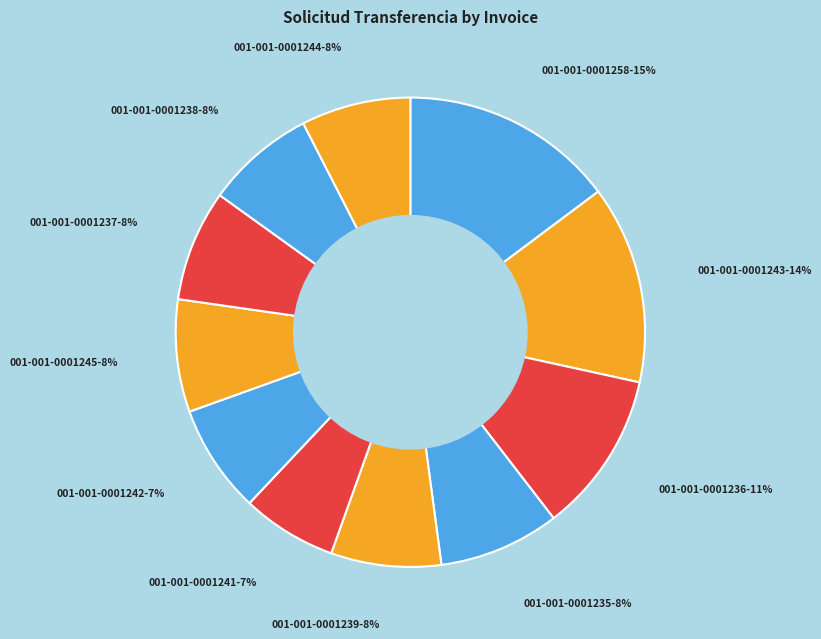

Which slice is the largest?

001-001-0001258